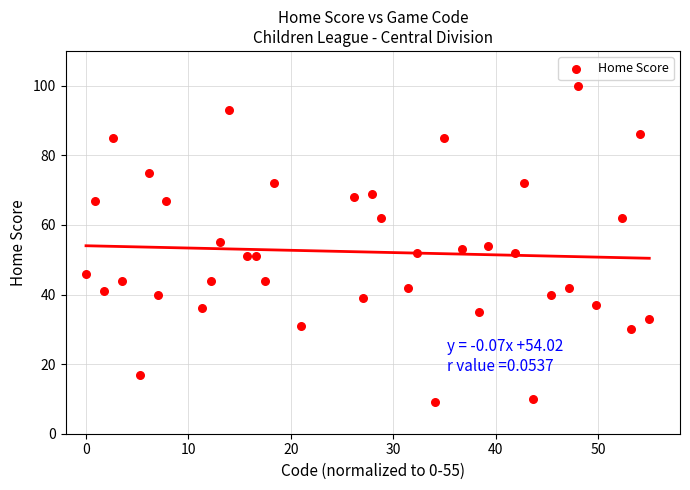

What is the range of Y values (max minus min)?

91